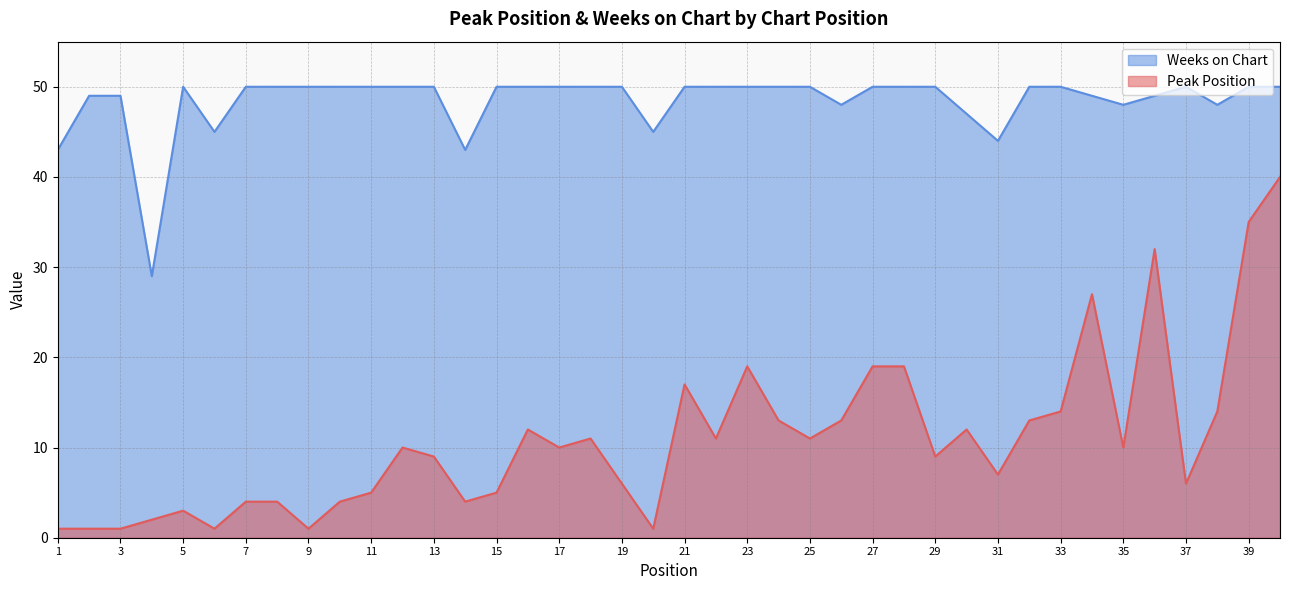

True or false: Weeks on Chart and Peak Position intersect in this chart.

False